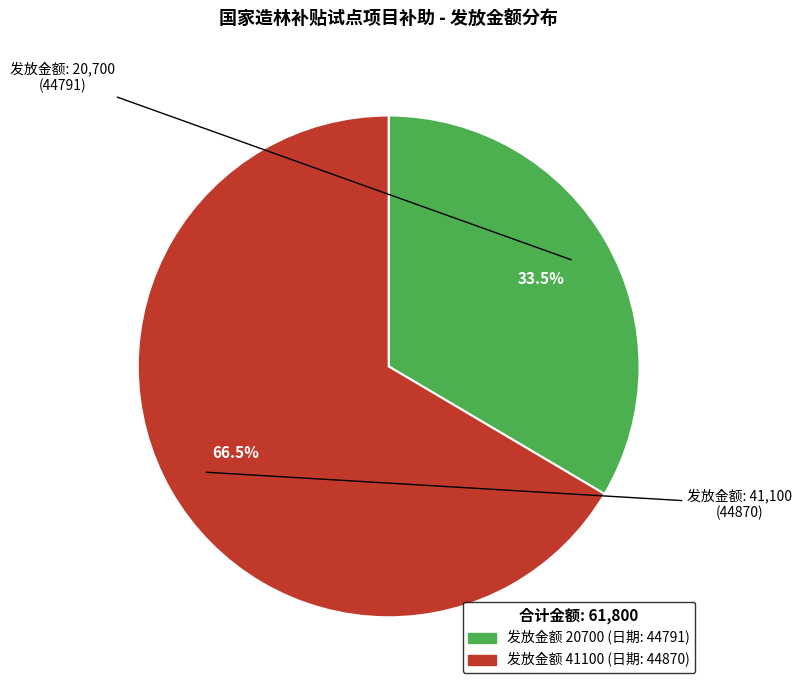

Does any single category account for the majority?

Yes